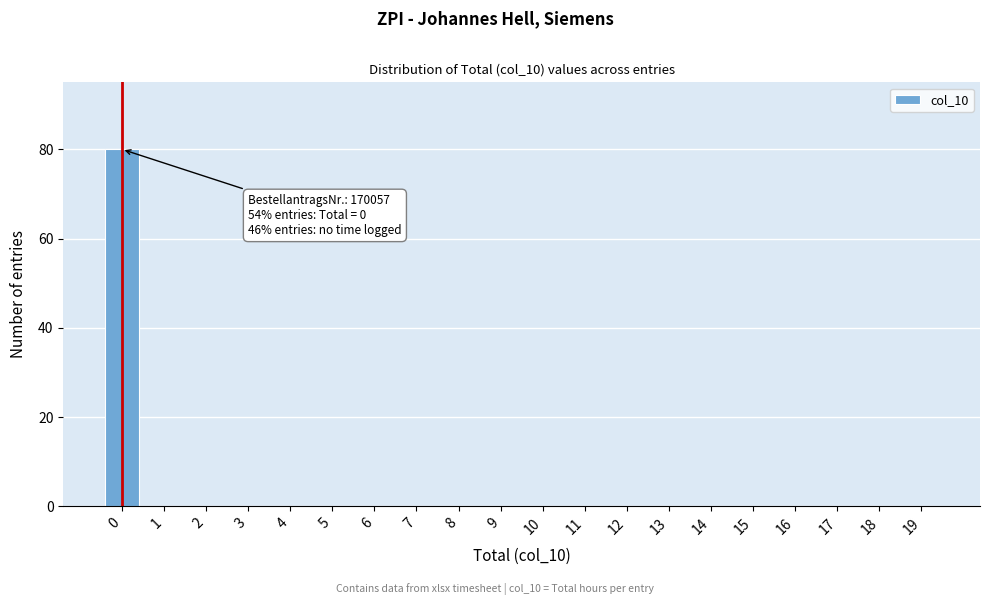

Reading left to right, list all the values displayed in this chart.

0=80	1=0	2=0	3=0	4=0	5=0	6=0	7=0	8=0	9=0	10=0	11=0	12=0	13=0	14=0	15=0	16=0	17=0	18=0	19=0